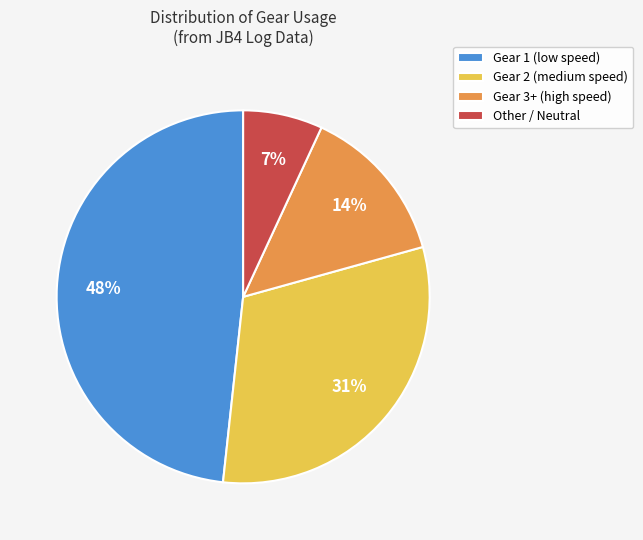

The Other / Neutral slice represents 7% of the pie. True or false?

True